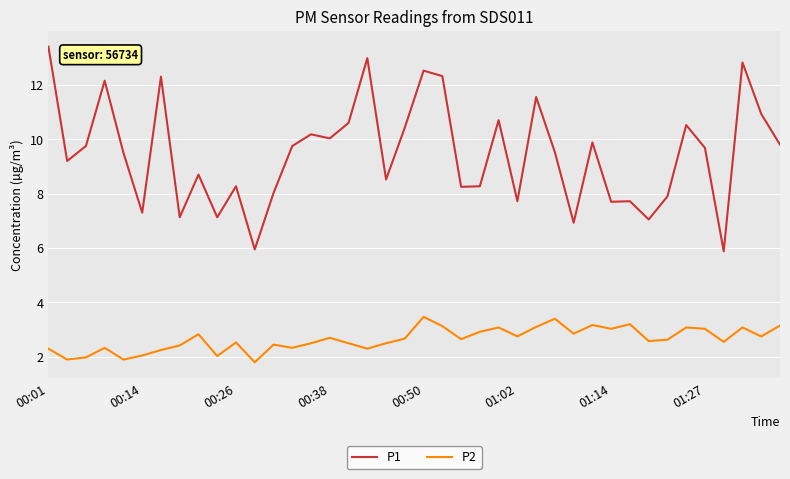

What is the difference between the maximum and minimum values in the P2 series?

1.7